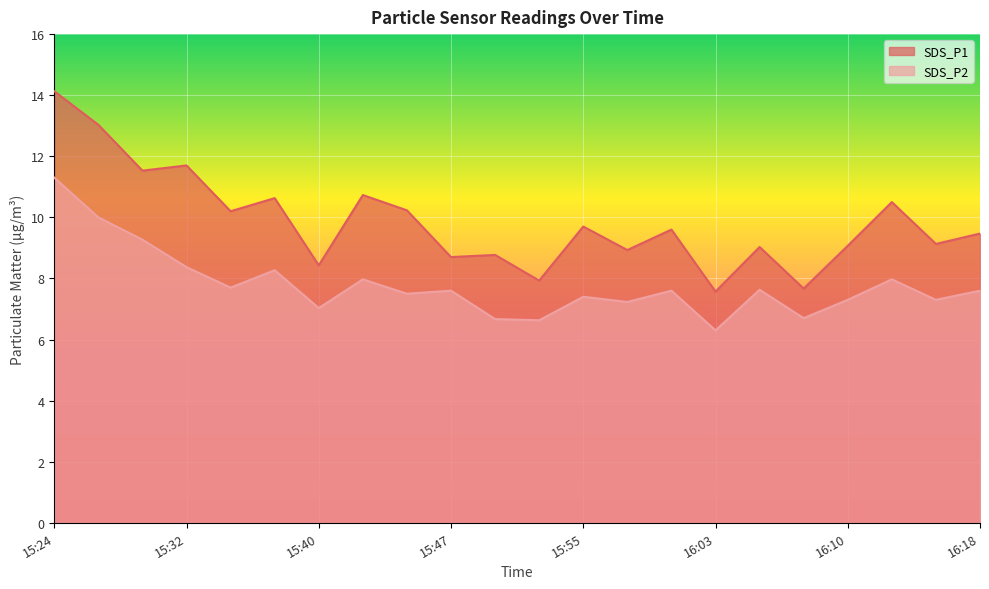

What position from the left is 15:24?

1